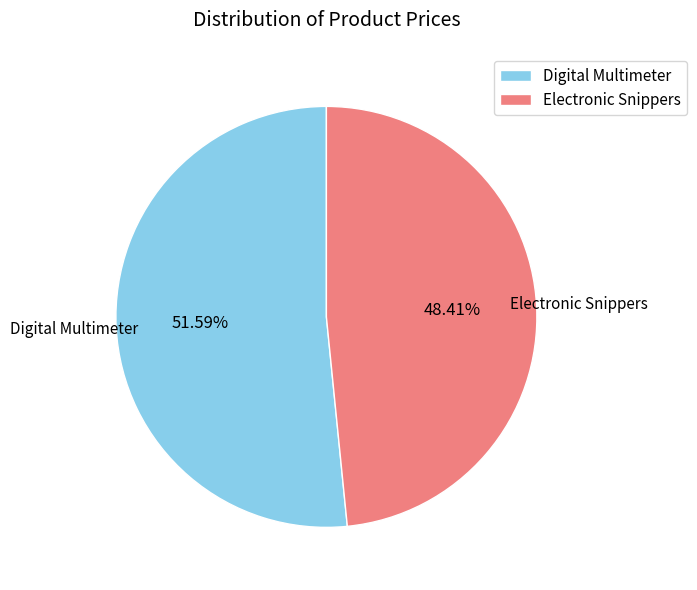

Is there any slice that represents more than half of the pie?

Yes